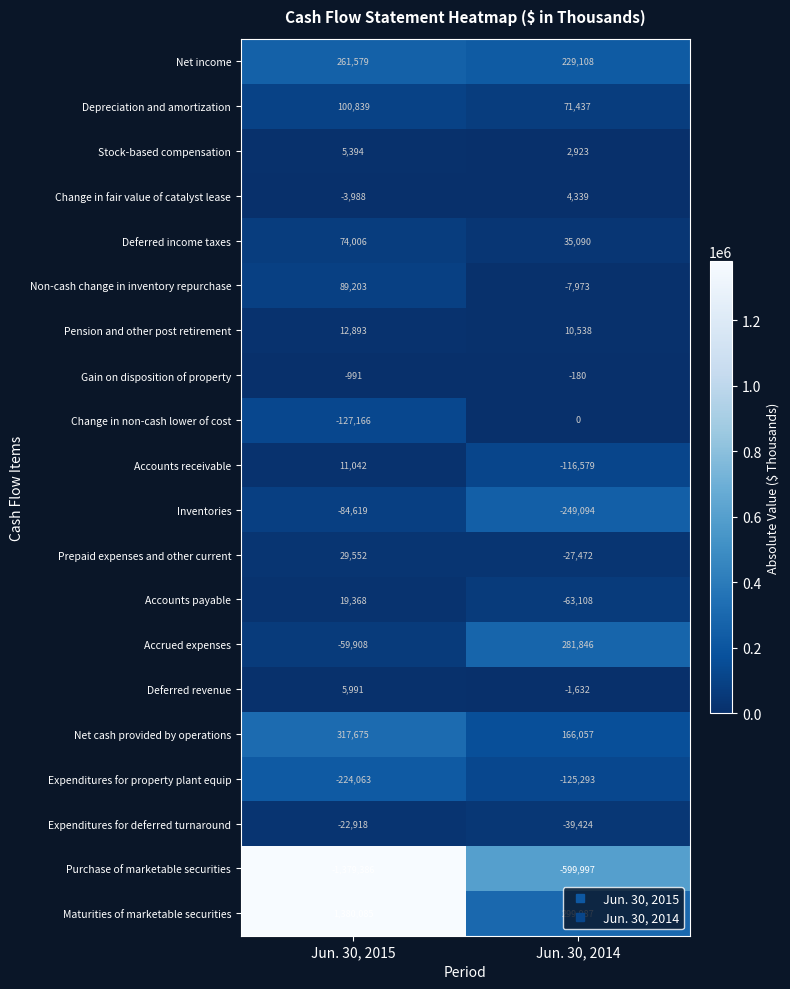

Which label corresponds to the smallest value in the chart?

Jun. 30, 2015